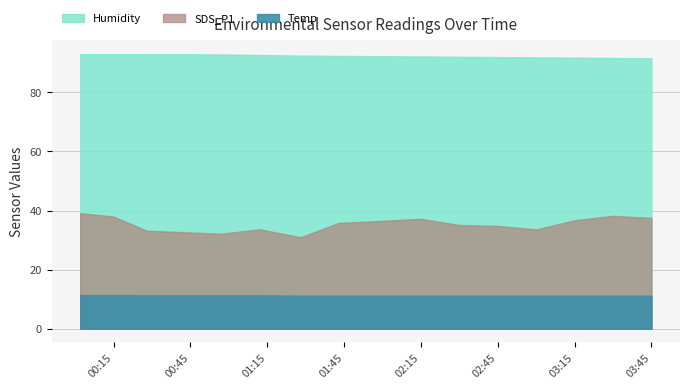

How many data points in SDS_P1 are less than 35?

6